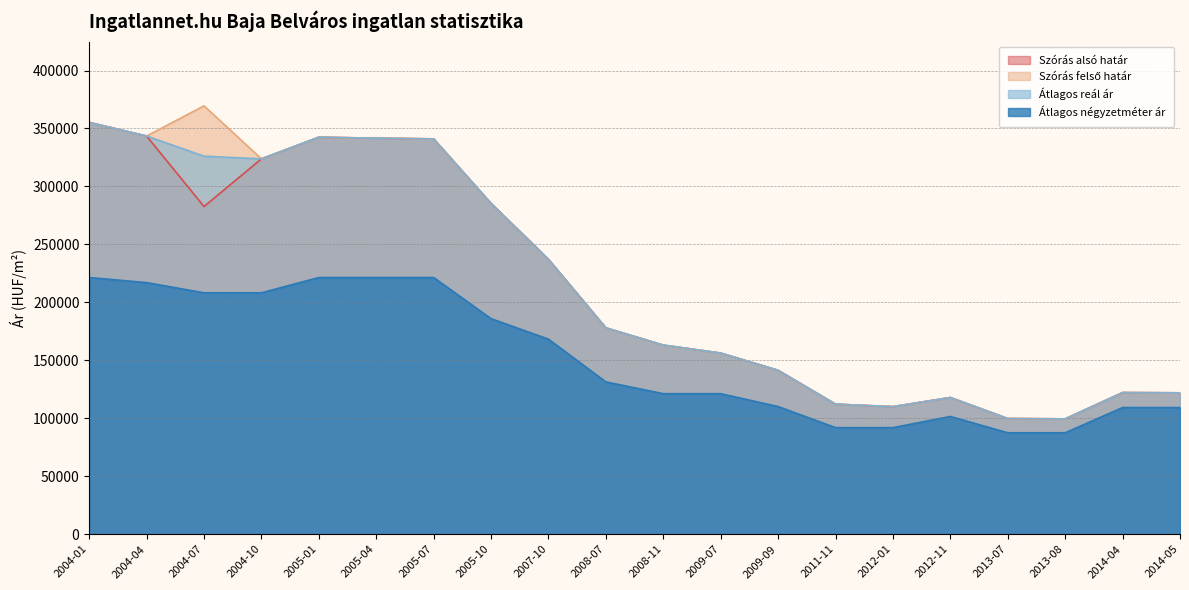

Which category has the lowest value in the Átlagos reál ár series?

2013-08